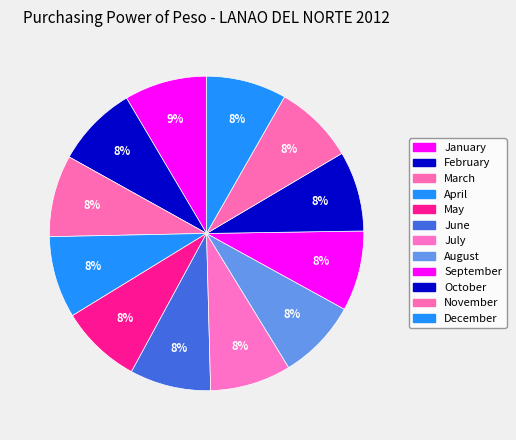

How many segments does this pie chart have?

12